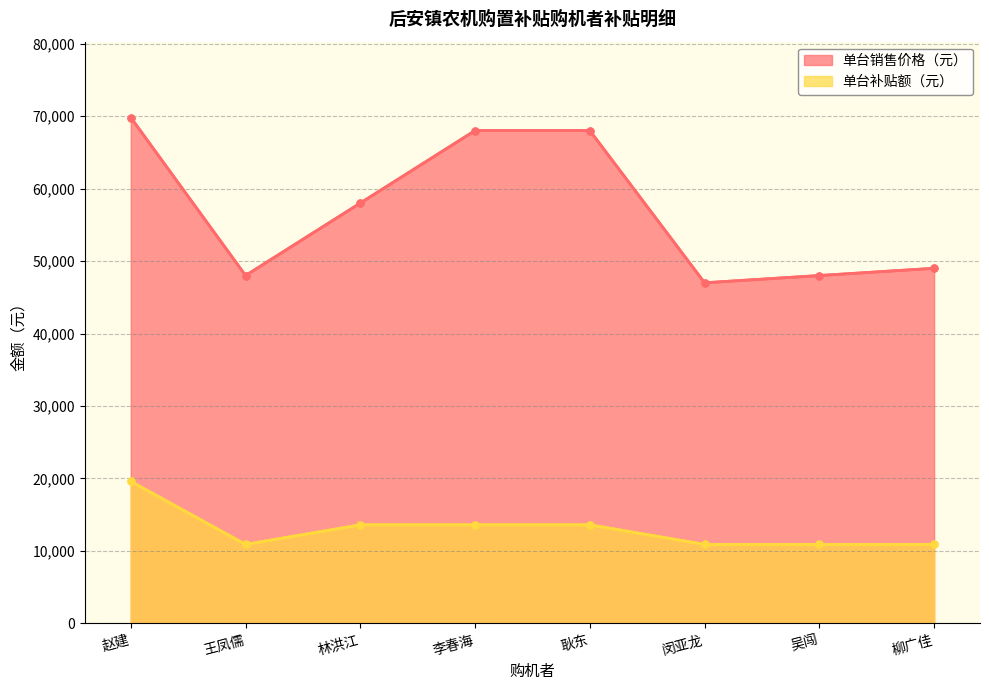

At which category does the chart reach its minimum across all series?

王凤儒